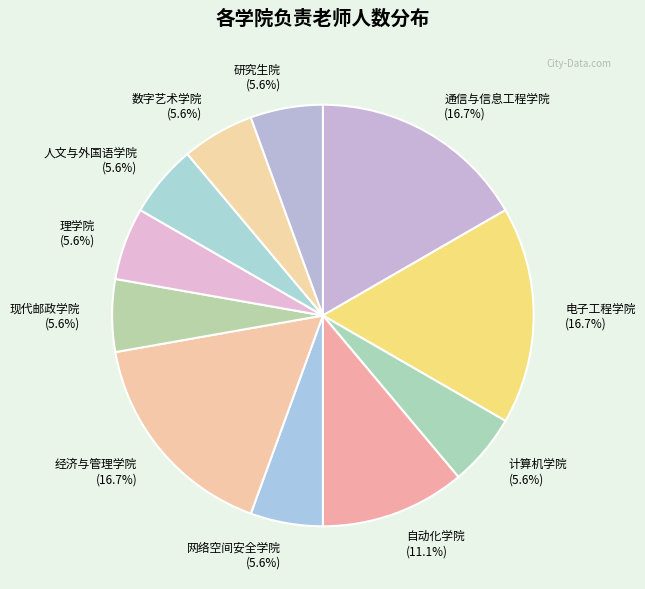

Approximately how many times larger is the value at 研究生院 compared to 数字艺术学院?

1.0